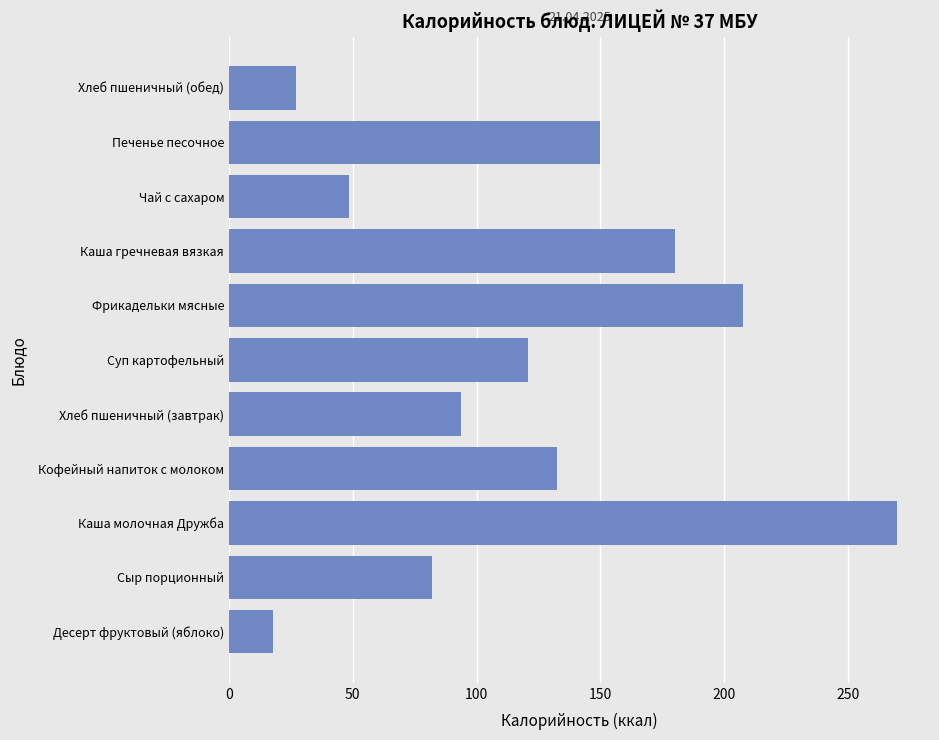

What is the approximate value at Каша молочная Дружба?

269.8